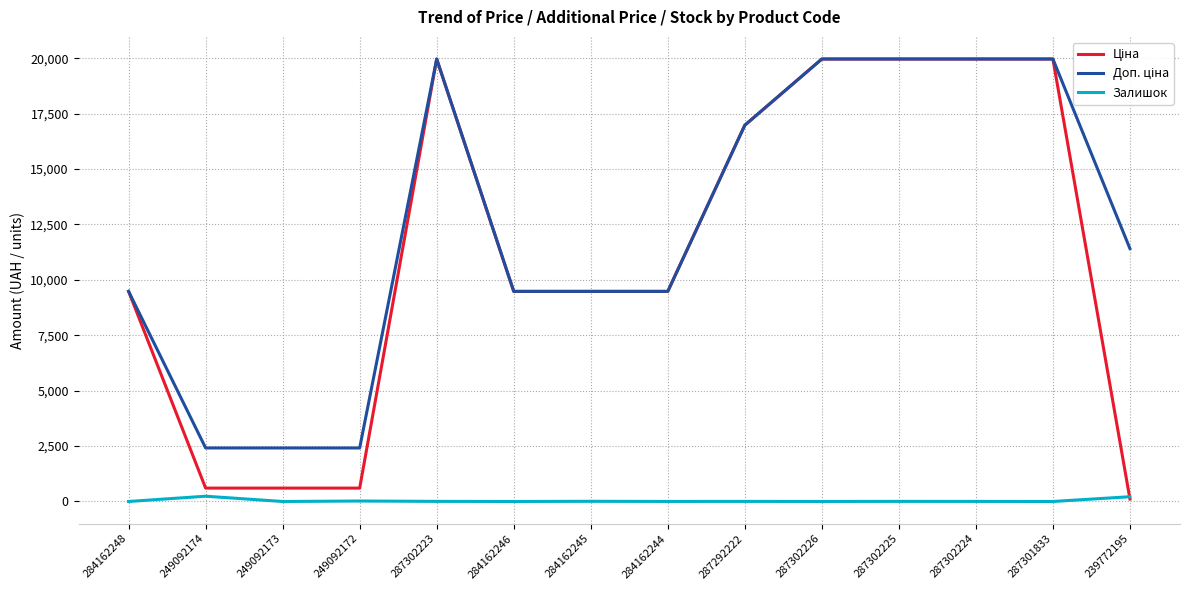

What is the spread (max minus min) of values at 249092173?

2414.8